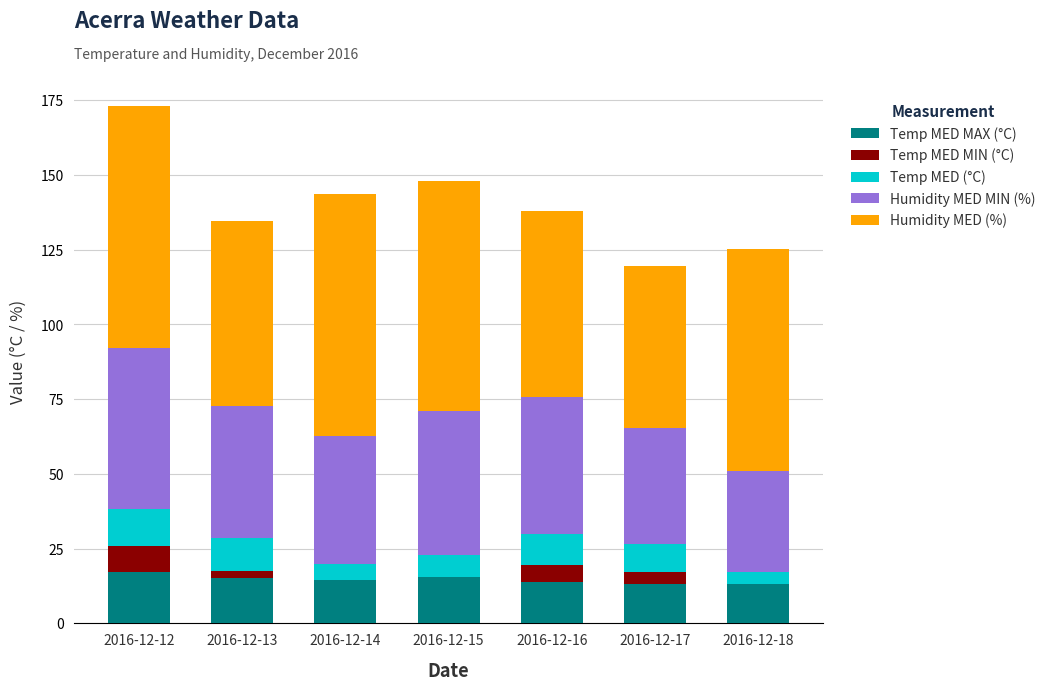

The value of Temp MED MAX (°C) at 2016-12-14 is 24.8. True or false?

False